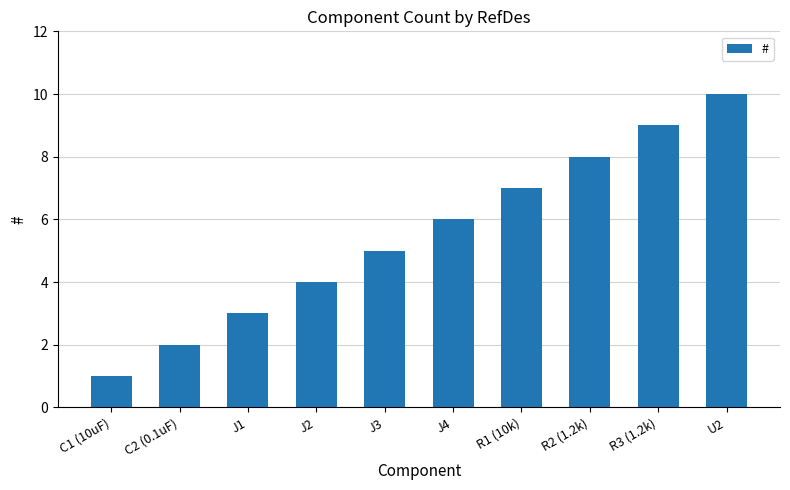

Reading right to left, extract all data points from this chart.

U2=10	R3 (1.2k)=9	R2 (1.2k)=8	R1 (10k)=7	J4=6	J3=5	J2=4	J1=3	C2 (0.1uF)=2	C1 (10uF)=1